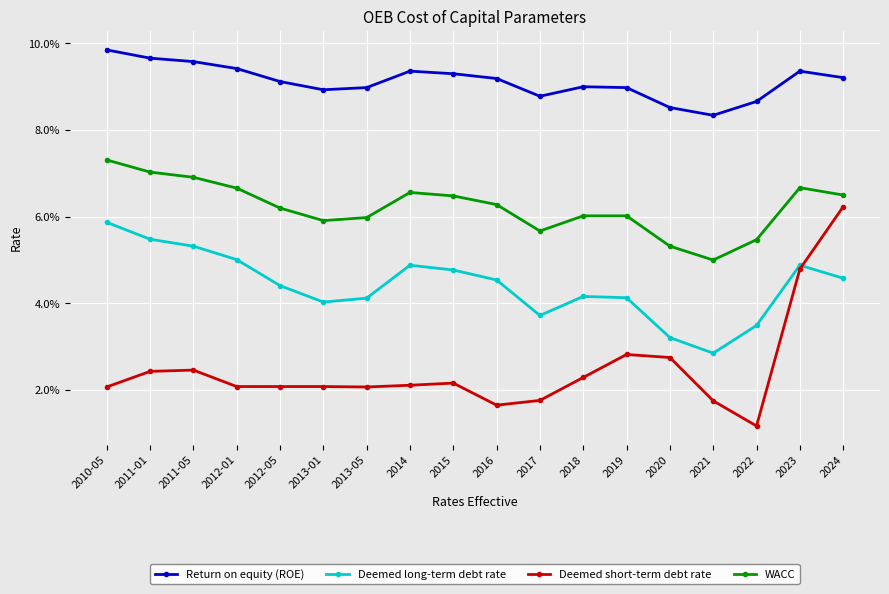

What is the average value of the Return on equity (ROE) series?

0.1